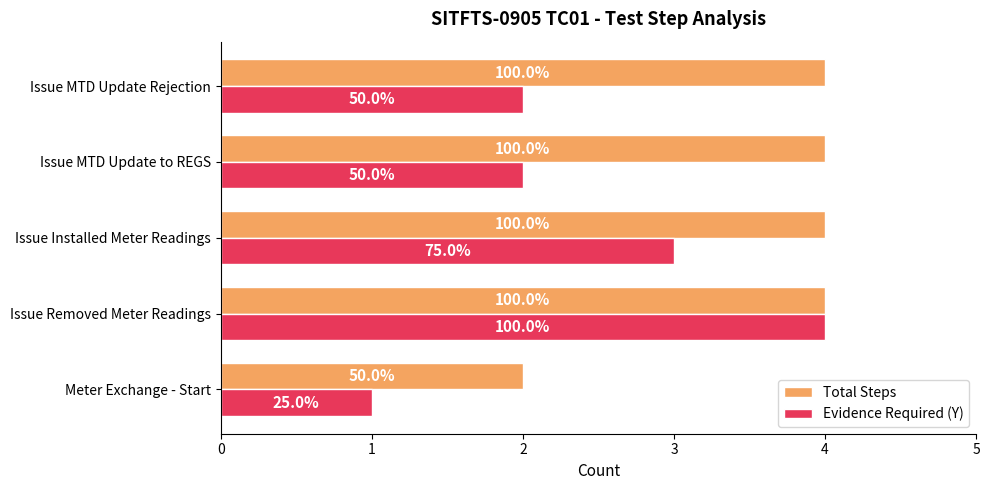

Rank the series by their average value, from highest to lowest.

Total Steps, Evidence Required (Y)